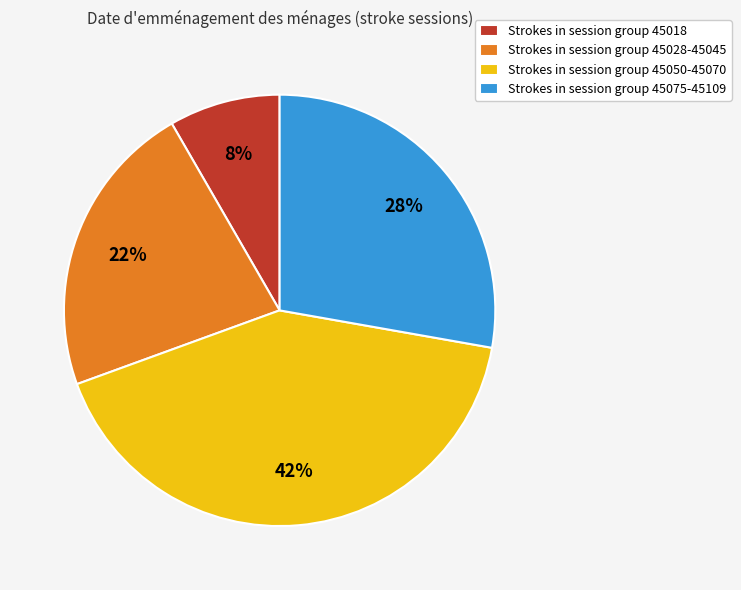

The Strokes in session group 45050-45070 slice represents 42% of the pie. True or false?

True